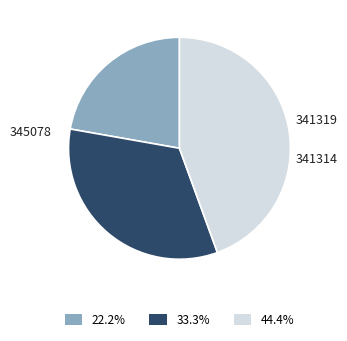

How many slices are in this pie chart?

3